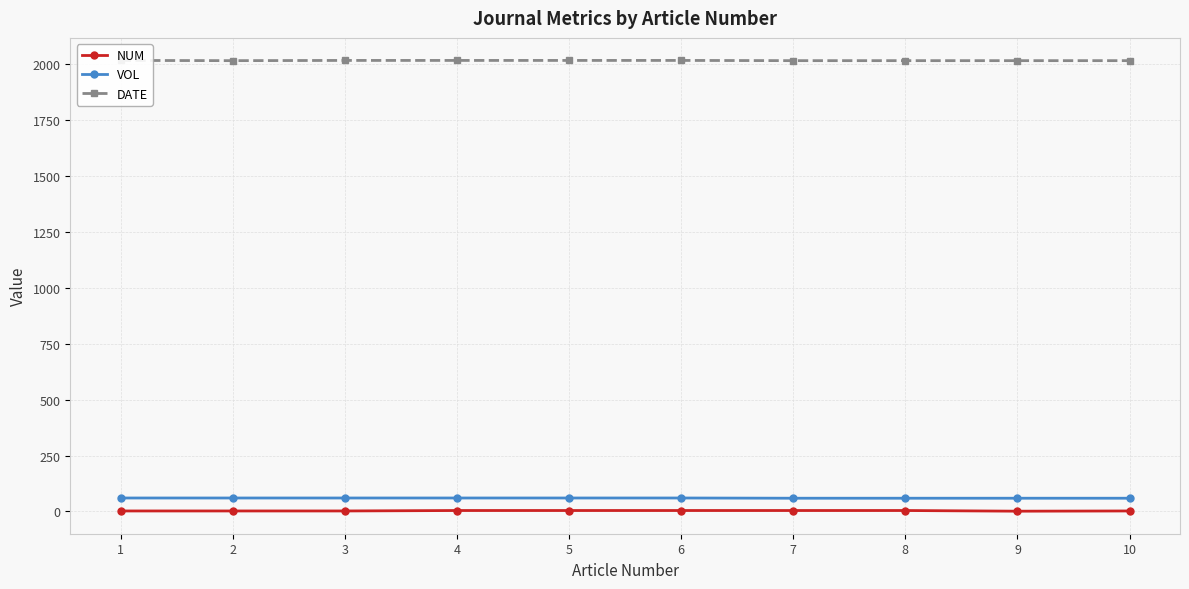

How many distinct data groups are displayed?

3